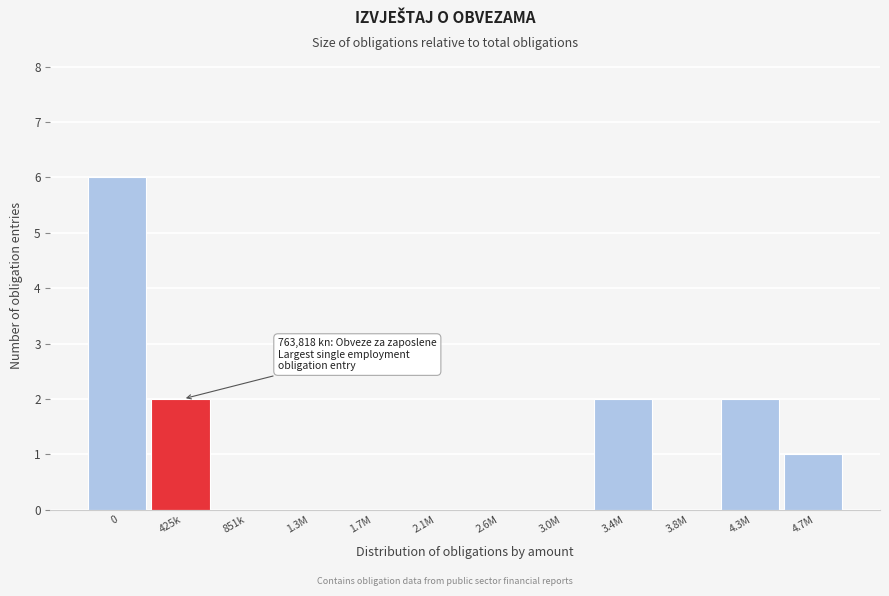

Reading left to right, transcribe all the data shown in this chart.

0=6	425k=2	851k=0	1.3M=0	1.7M=0	2.1M=0	2.6M=0	3.0M=0	3.4M=2	3.8M=0	4.3M=2	4.7M=1